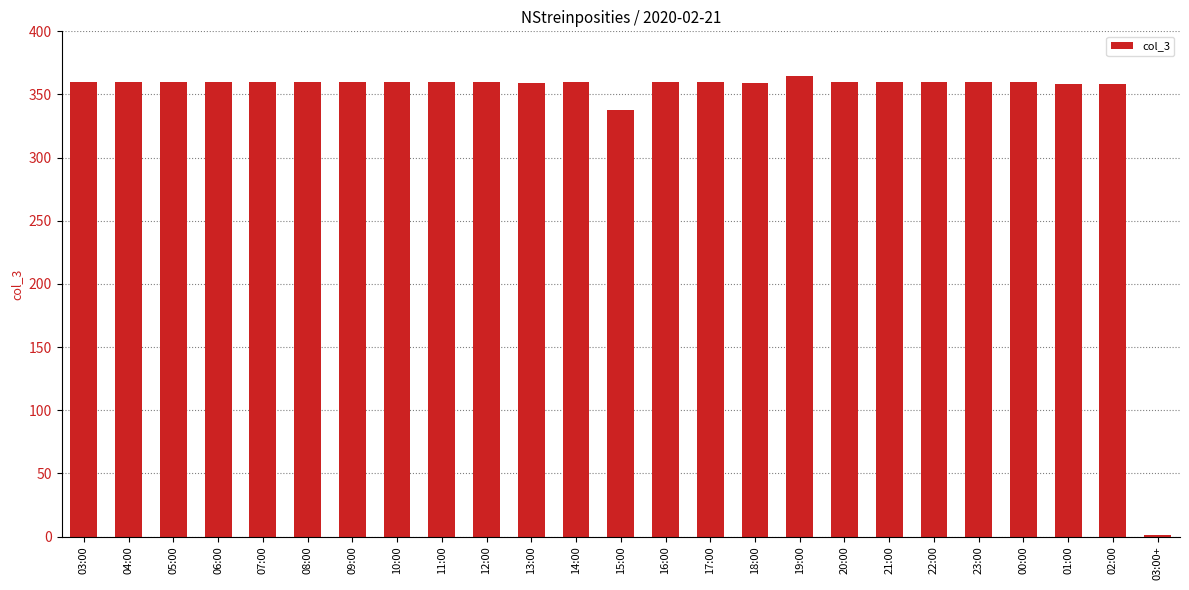

Is it true that the value at 04:00 is 520?

False